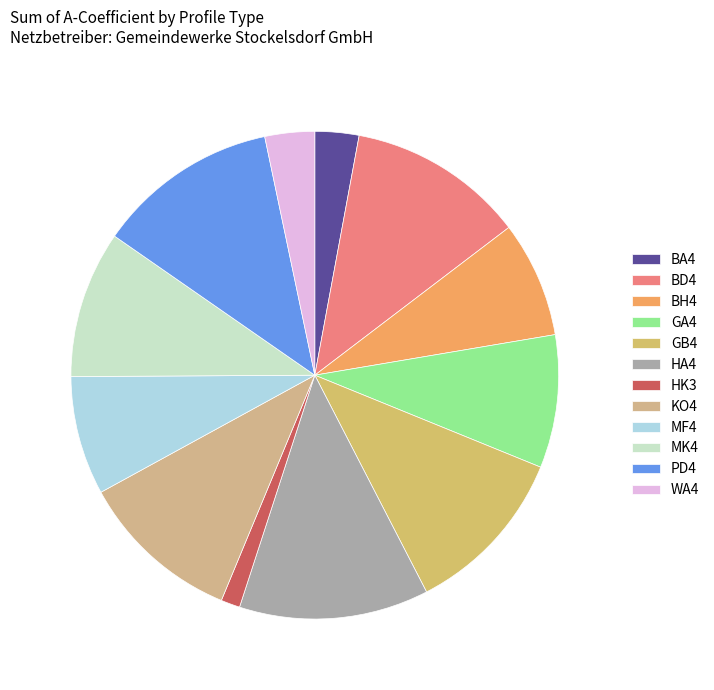

Count the number of slices in the pie.

12